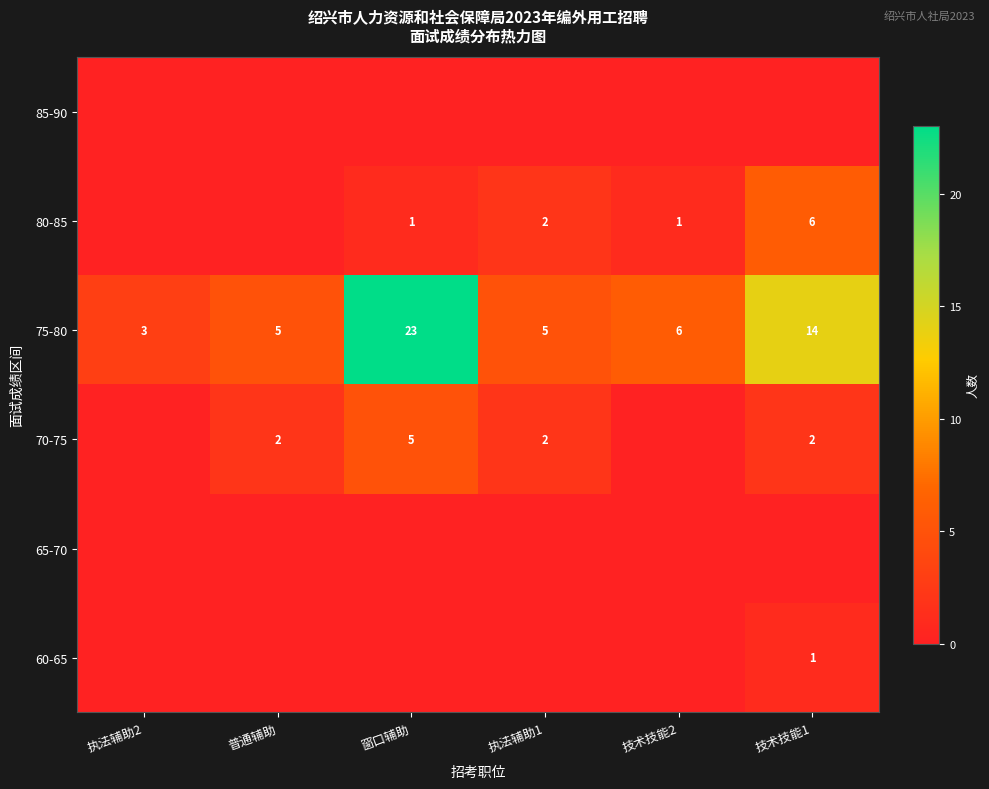

The 70-75 series shows 2 at 执法辅助1. True or false?

True